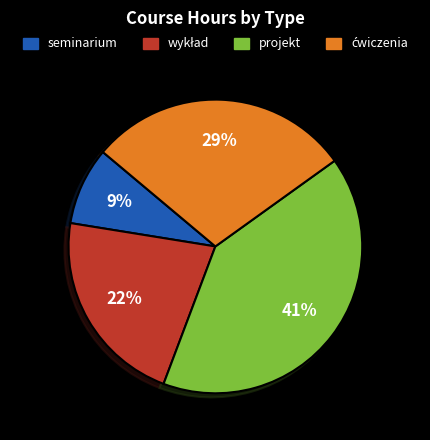

To the nearest percent, what is the difference between the largest and smallest slice percentages?

32%